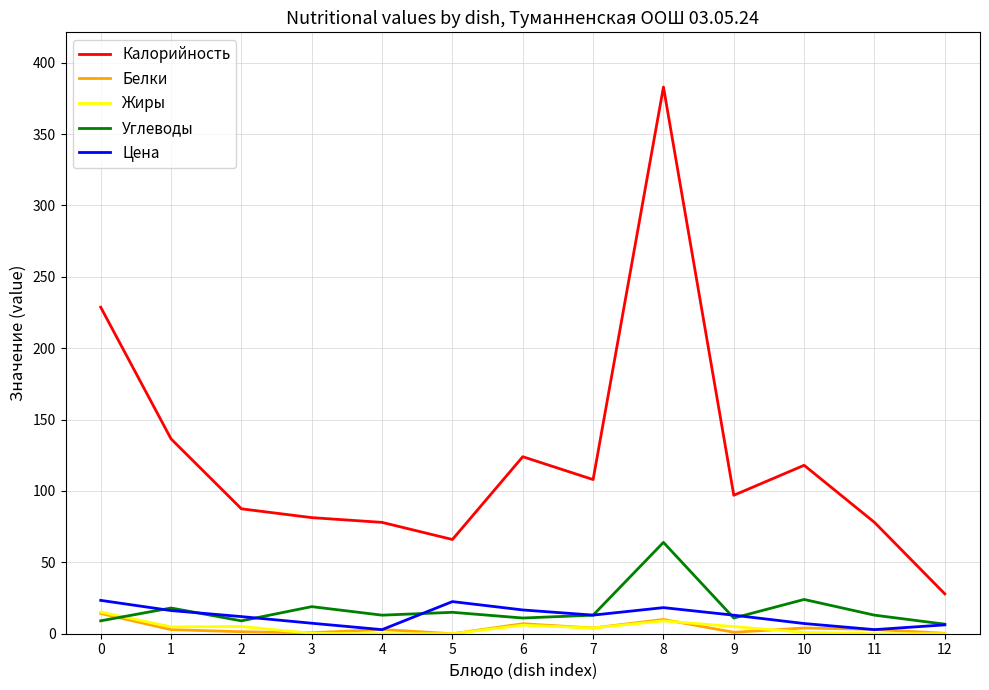

How many lines are shown in the chart?

5